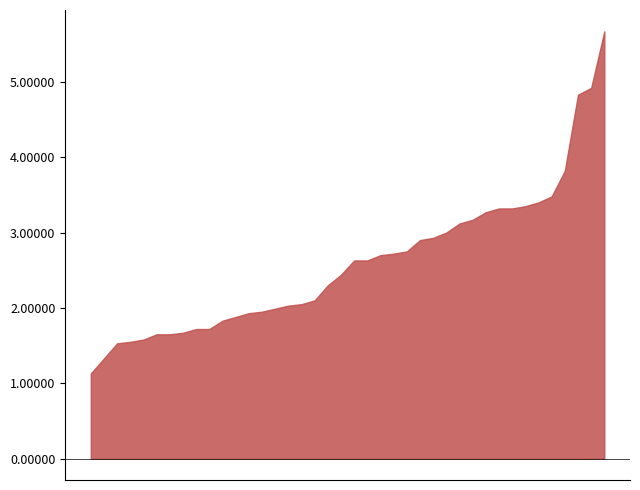

What is the minimum value shown in the chart?

1.1